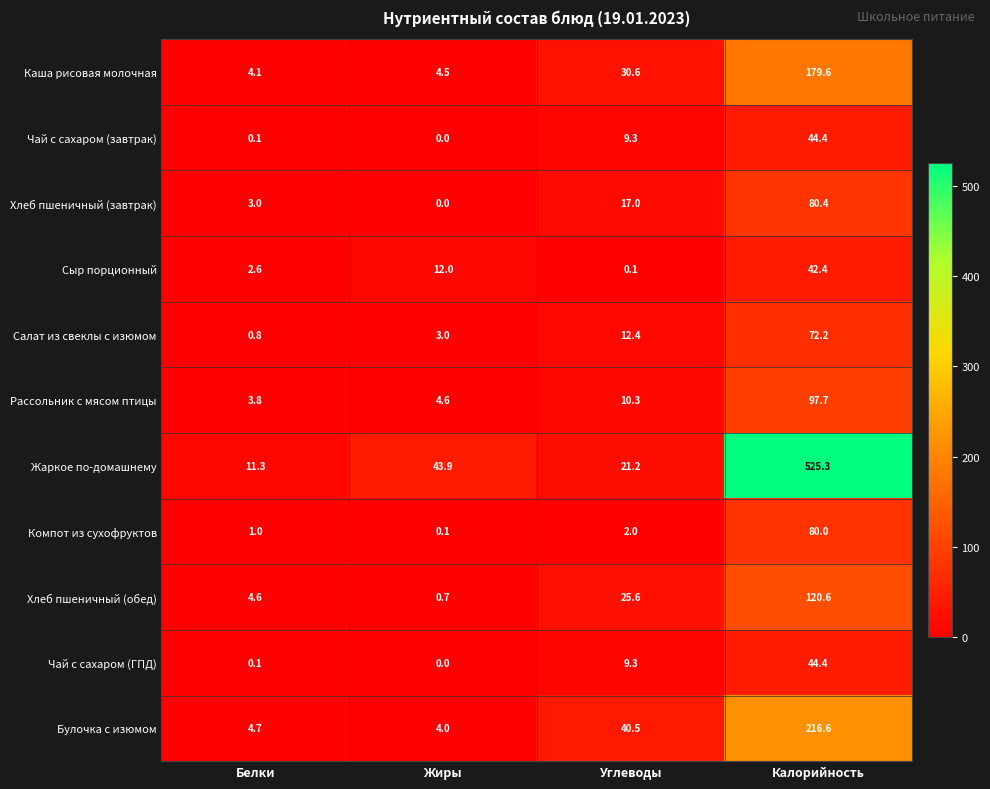

Between Жиры and Углеводы, which series saw the biggest shift?

Булочка с изюмом